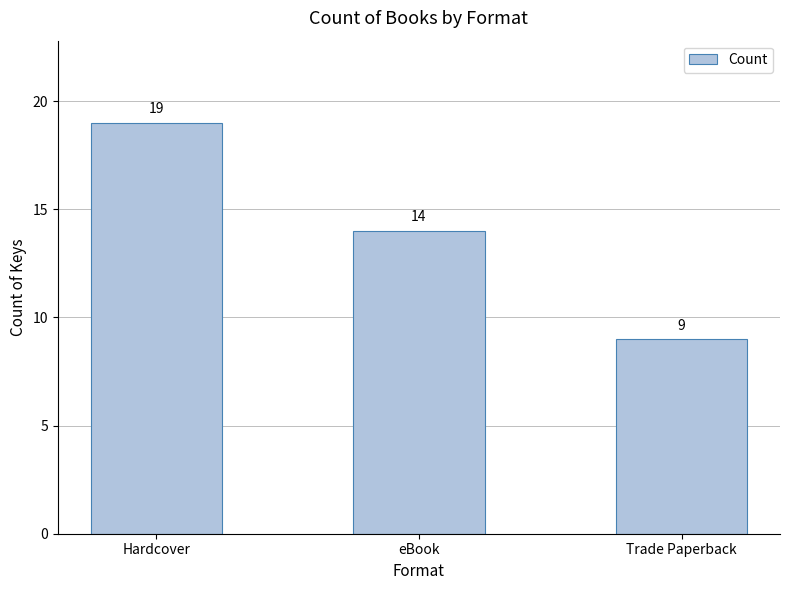

Is it true that the value at Hardcover is 5?

False